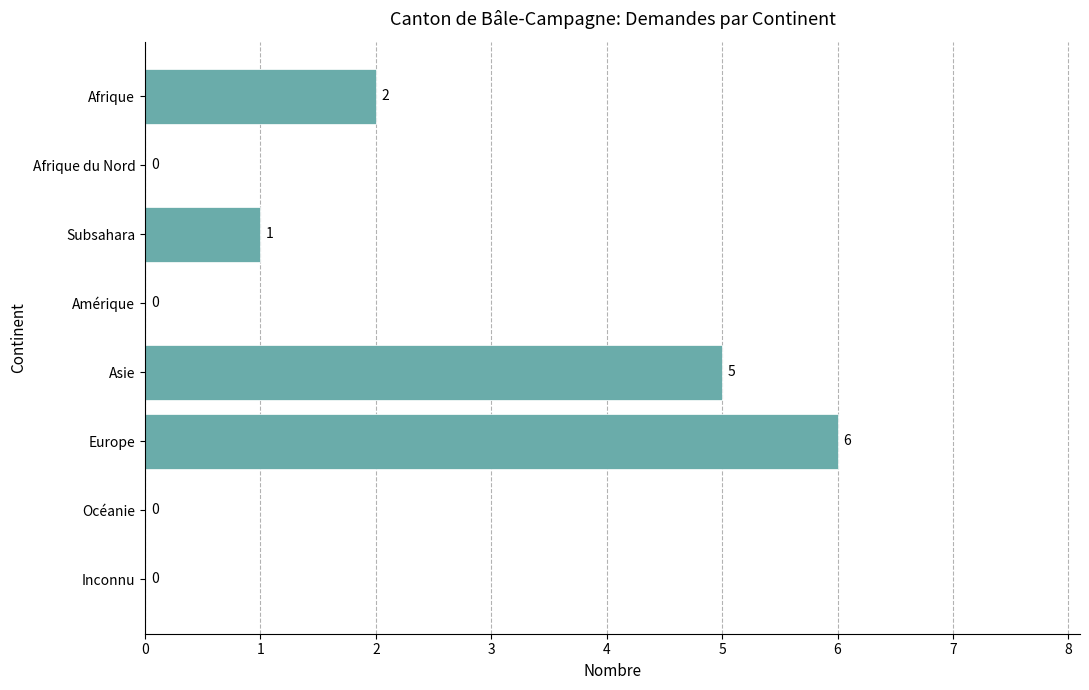

What is the sum of all values?

14